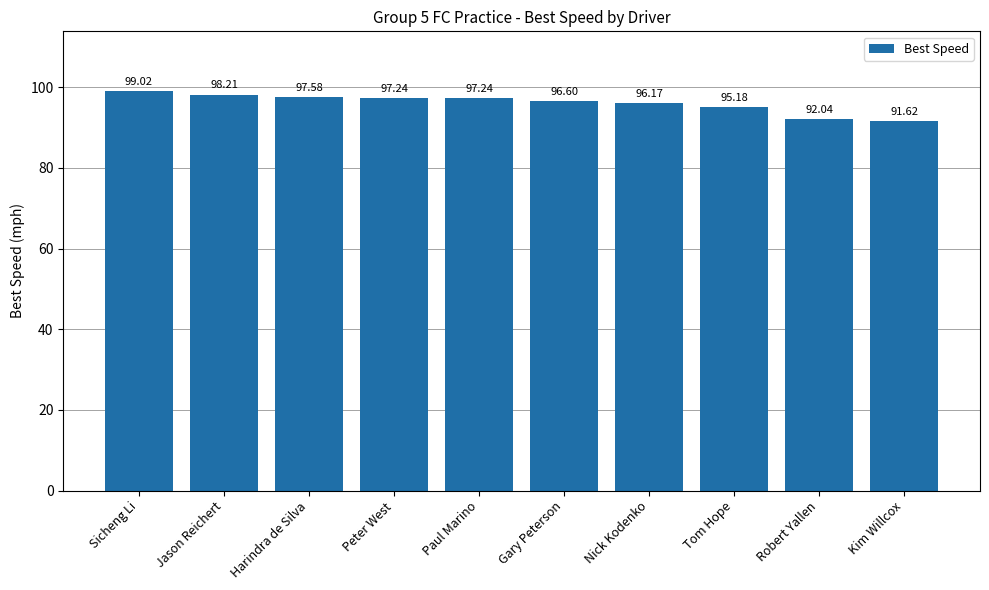

At which category does the chart reach its peak across all series?

Sicheng Li